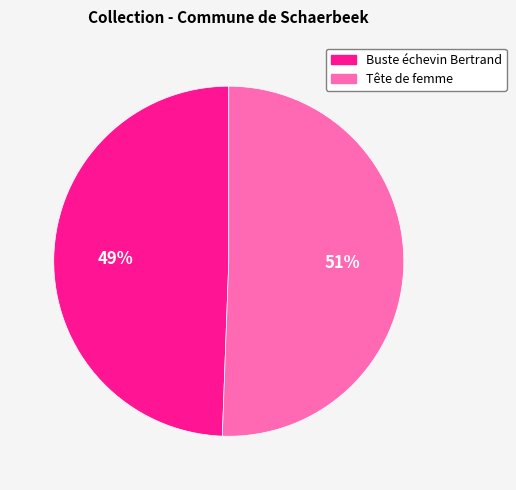

Rank the categories by value from lowest to highest.

Buste échevin Bertrand, Tête de femme